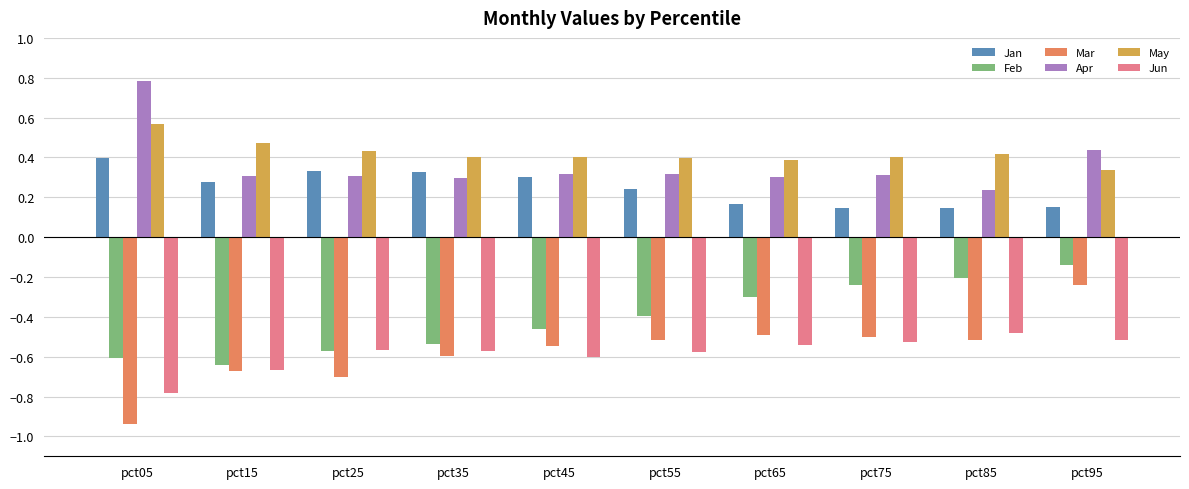

At how many categories does at least one series exceed 0?

10